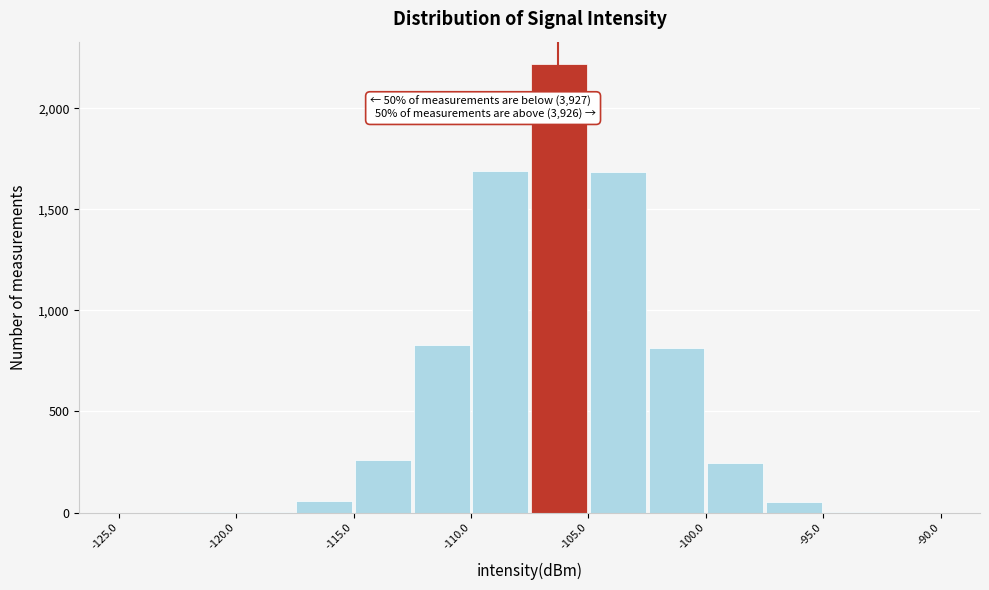

Over which range of the x-axis is the bar tallest?

-107.5 to -105.0